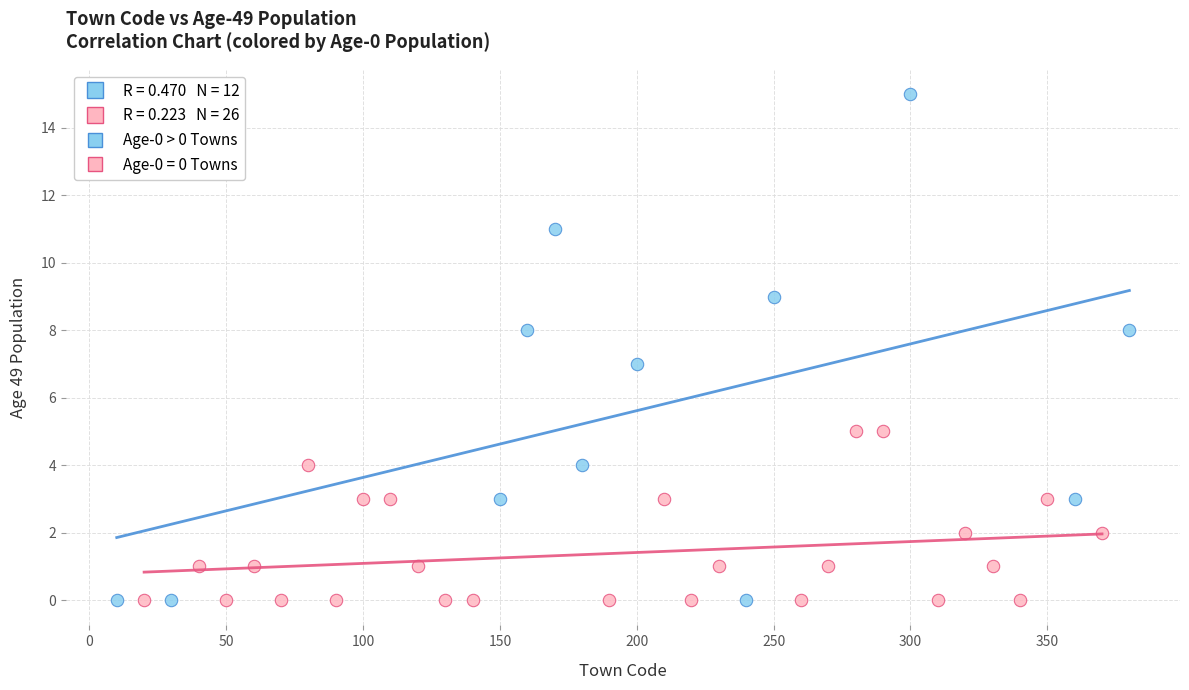

Which series reaches the maximum Y coordinate?

Age-0 > 0 Towns